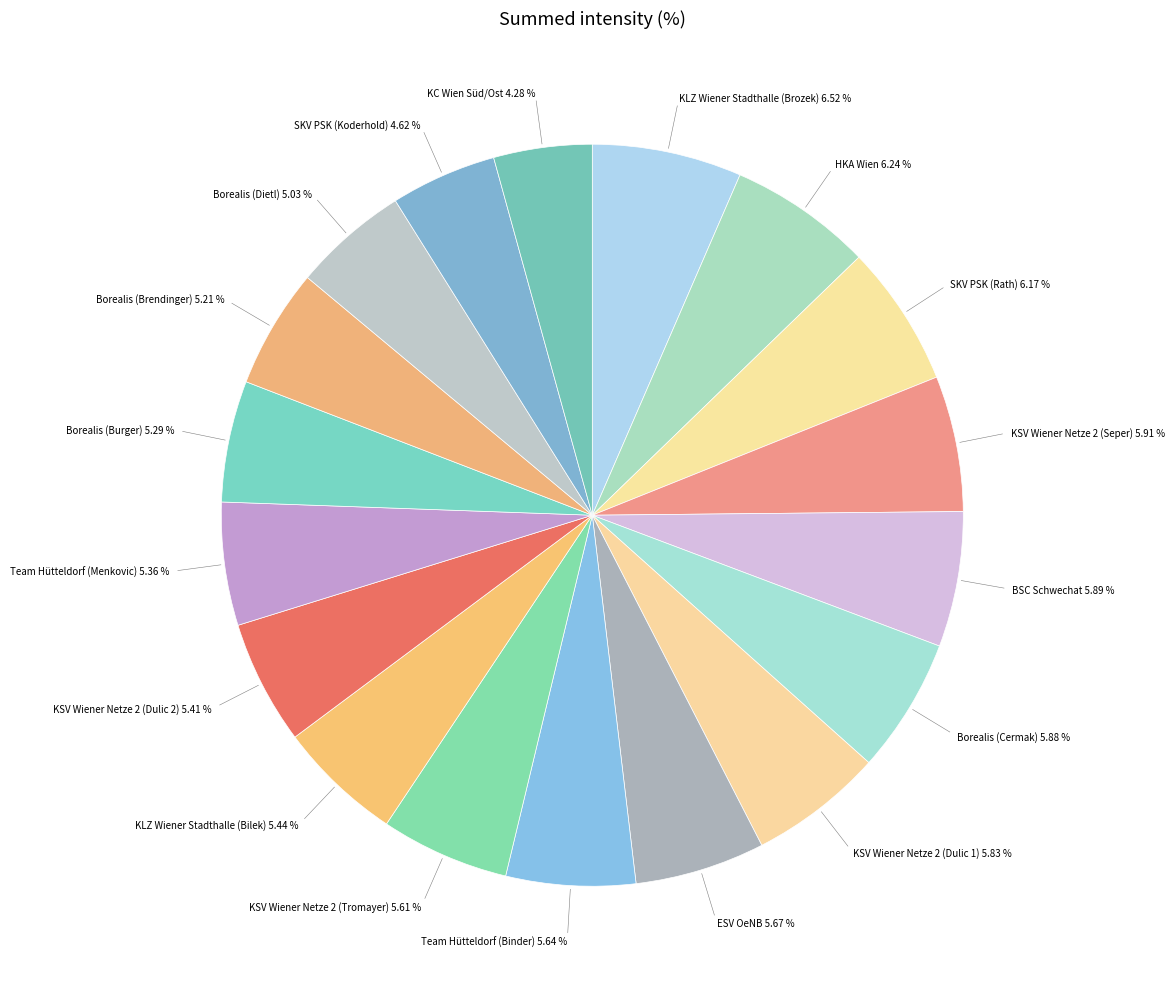

Is it true that KLZ Wiener Stadthalle (Bilek) is 5% of the pie?

True